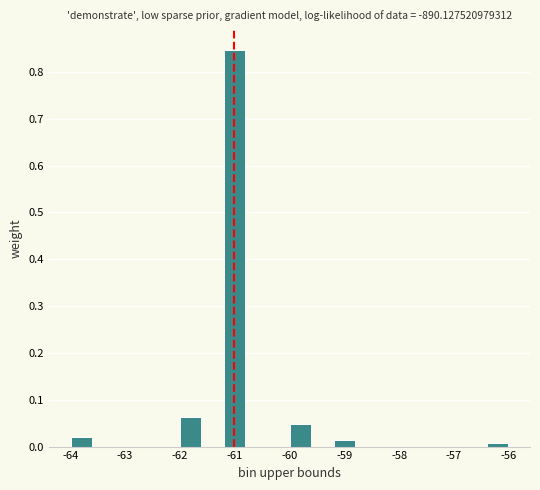

Reading left to right, list every bar in this chart as the range it spans on the x-axis followed by its height. The values are not printed on the chart, so give them approximately, as read against the axis.

-64.0 to -63.6: 0.02
-63.6 to -63.2: 0
-63.2 to -62.8: 0
-62.8 to -62.4: 0
-62.4 to -62.0: 0
-62.0 to -61.6: 0.06
-61.6 to -61.2: 0
-61.2 to -60.8: 0.85
-60.8 to -60.4: 0
-60.4 to -60.0: 0
-60.0 to -59.6: 0.05
-59.6 to -59.2: 0
-59.2 to -58.8: 0.01
-58.8 to -58.4: 0
-58.4 to -58.0: 0
-58.0 to -57.6: 0
-57.6 to -57.2: 0
-57.2 to -56.8: 0
-56.8 to -56.4: 0
-56.4 to -56.0: under 0.01